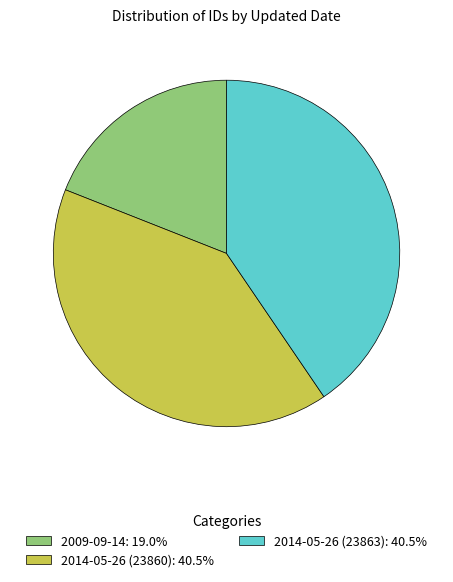

Do 2014-05-26 (23860): 40.5% and 2009-09-14: 19.0% together represent more than half of the pie?

Yes